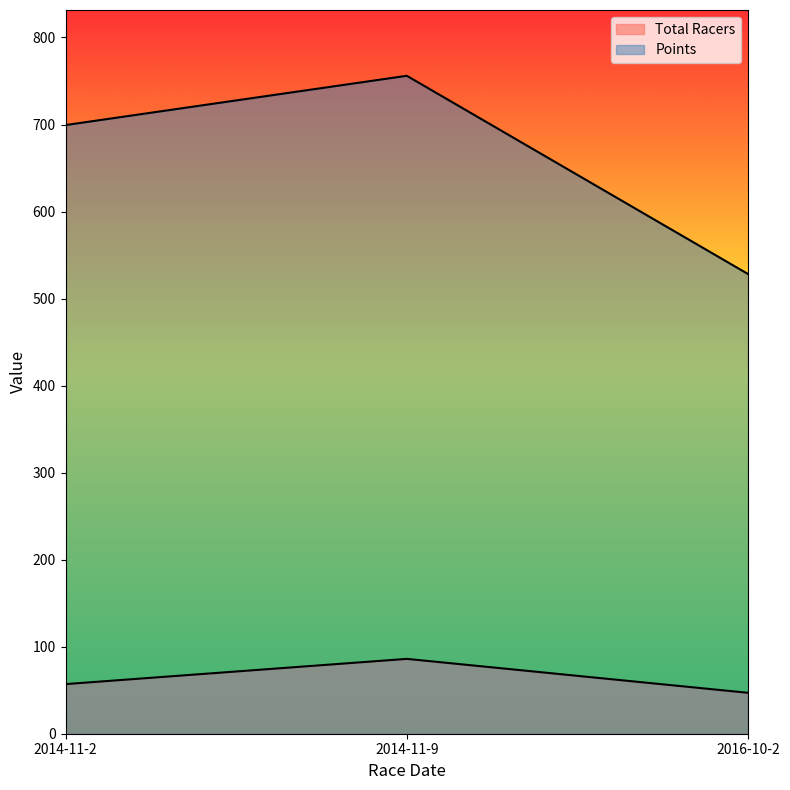

What is the sum of the Points values at 2016-10-2 and 2014-11-2?

1227.5